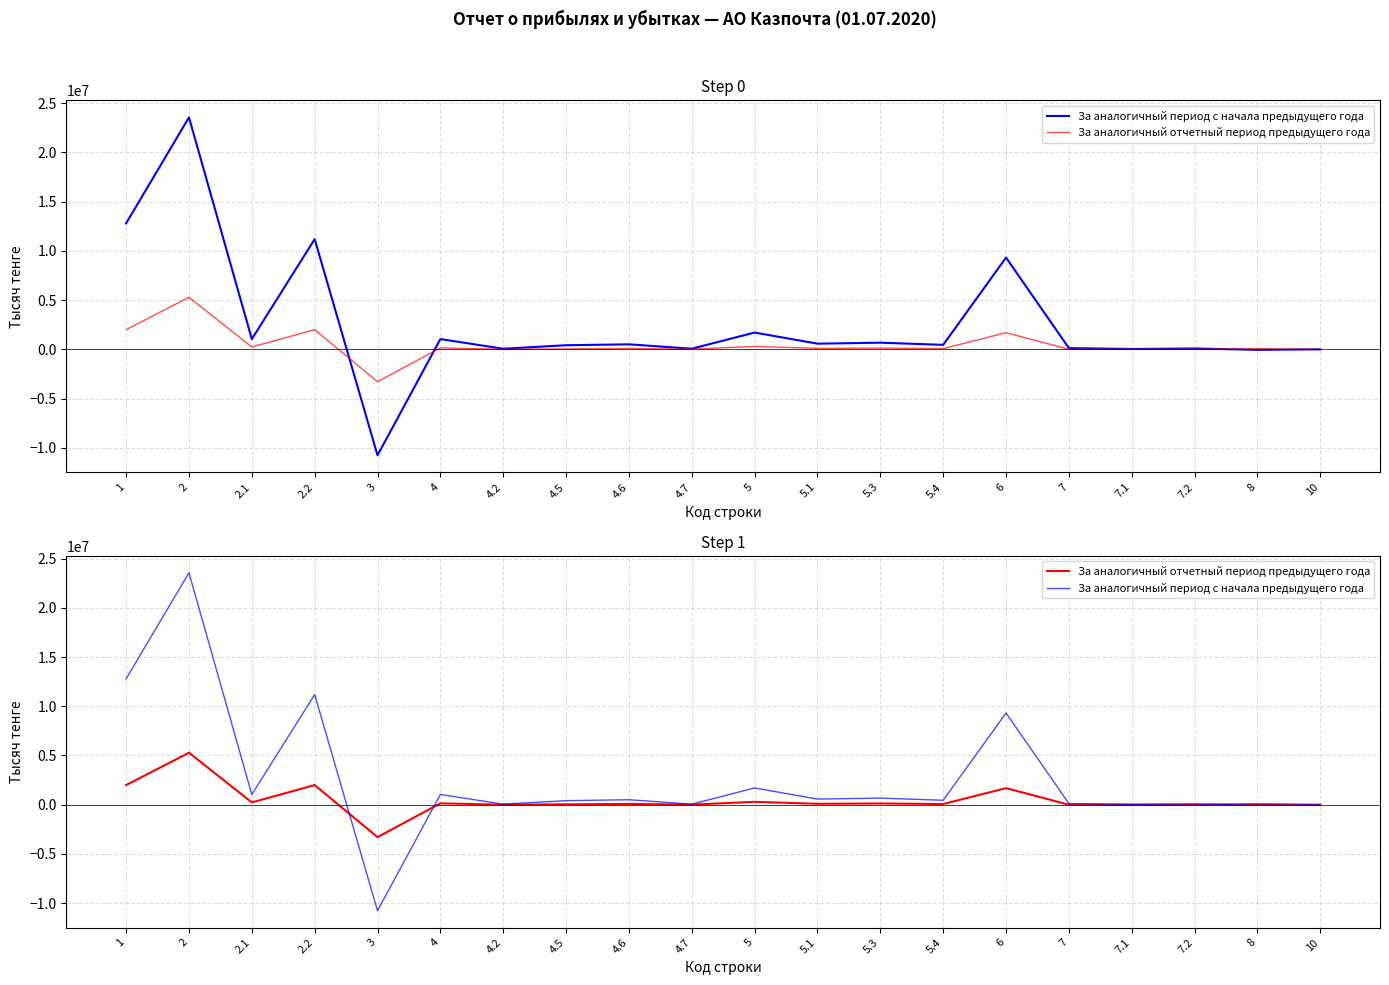

Reading left to right, list all the values displayed in this chart.

За аналогичный период с начала предыдущего года: 1=12790679	2=23549815	2.1=1039361	2.2=11186029	3=-10759136	4=1041432	4.2=57546	4.5=414716	4.6=507907	4.7=61263	5=1703672	5.1=575238	5.3=673278	5.4=455156	6=9316144	7=122736	7.1=37507	7.2=85229	8=-53249	10=0
За аналогичный отчетный период предыдущего года: 1=1993827	2=5282462	2.1=236898	2.2=1996048	3=-3288635	4=143507	4.2=3557	4.5=42488	4.6=83583	4.7=13879	5=294821	5.1=95680	5.3=126246	5.4=72895	6=1686506	7=2560	7.1=2560	7.2=0	8=55519	10=0